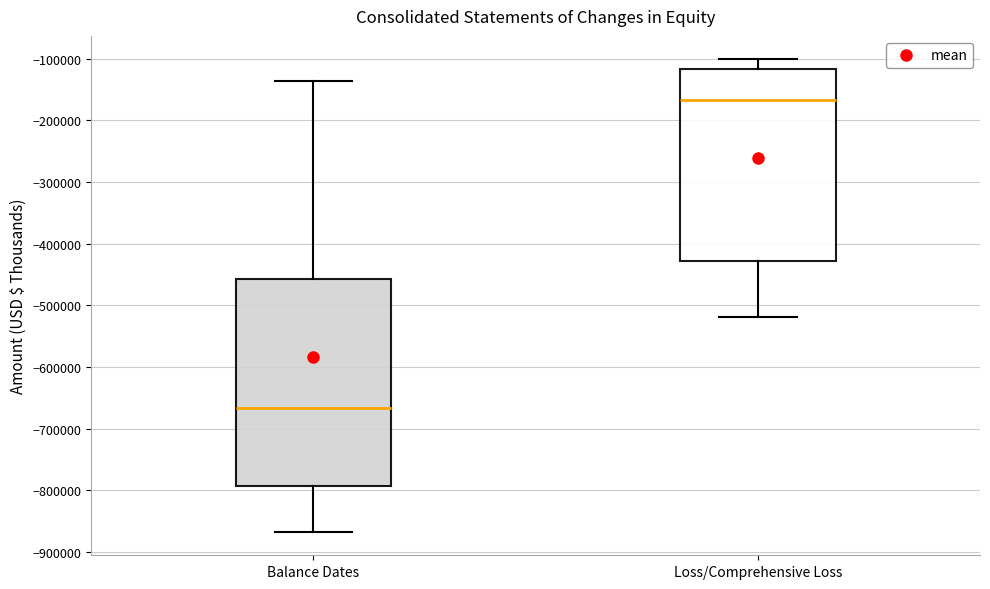

Reading left to right, read every box against the y-axis: the position of its median line, the range the box covers, and the ends of its whiskers. The values are not printed on the chart, so give them approximately, as read against the axis.

Balance Dates: median -670000, box -790000 to -460000, whiskers -870000 to -140000
Loss/Comprehensive Loss: median -170000, box -430000 to -120000, whiskers -520000 to -100000